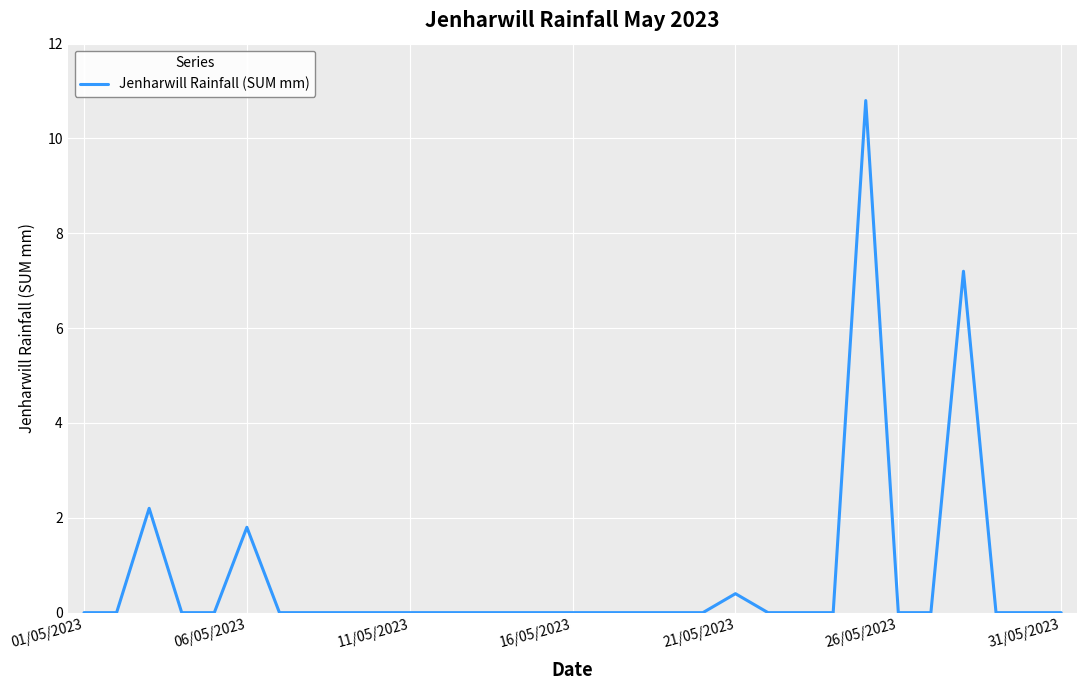

What is the difference between the maximum and minimum values?

10.8